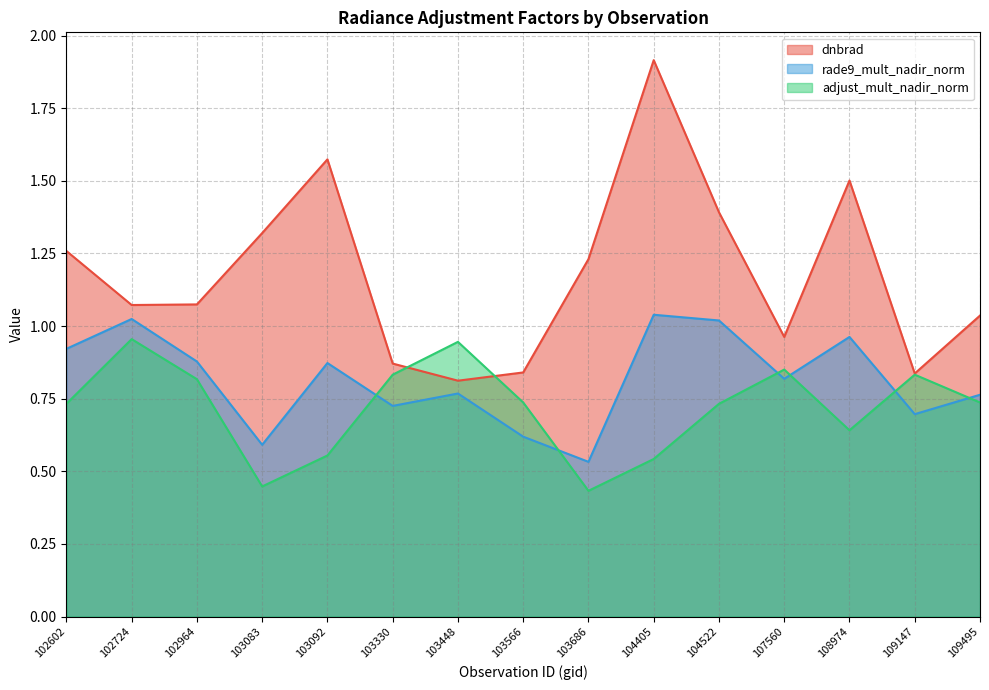

How many distinct data groups are displayed?

3